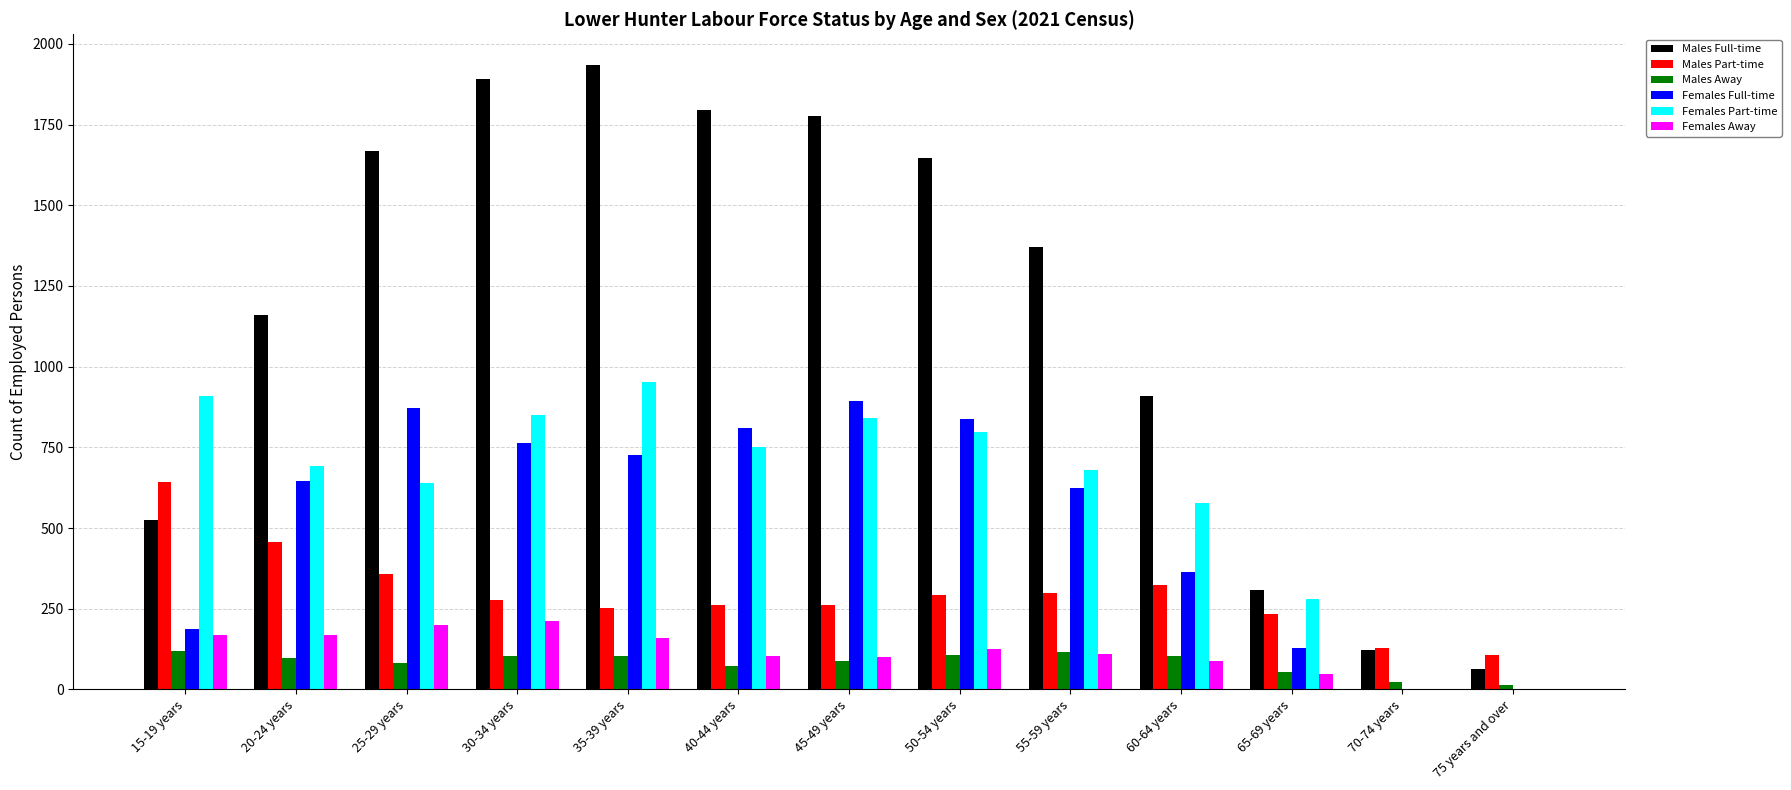

Where is Males Full-time nearest to the value 998?

60-64 years